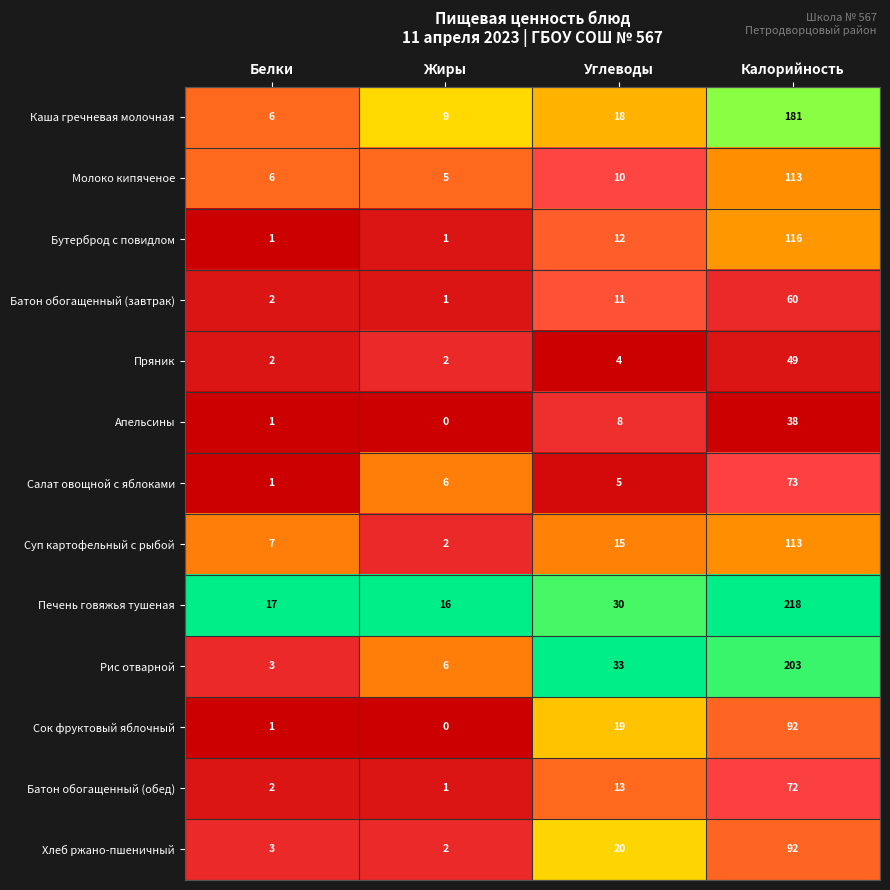

List the labels in order of Апельсины value, largest first.

Калорийность, Углеводы, Белки, Жиры